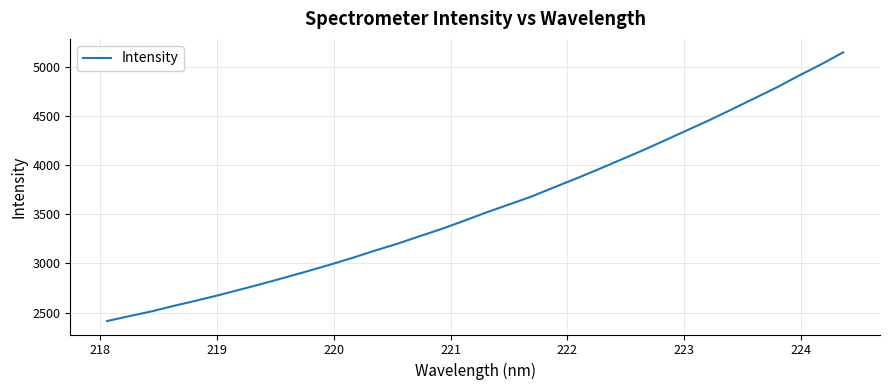

What is the maximum value shown in the chart?

5147.2